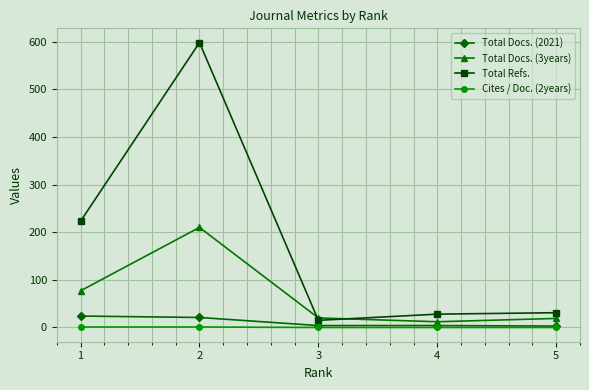

Which series has the largest range (max minus min)?

Total Refs.